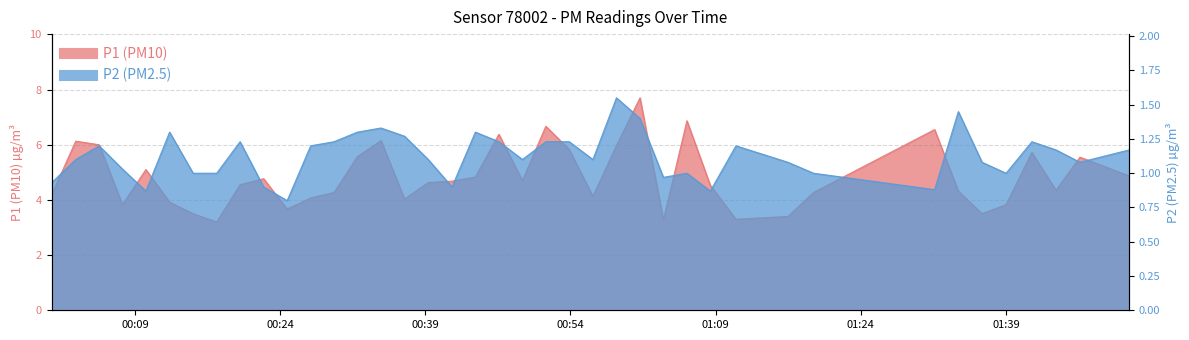

True or false: P2 and P1 intersect in this chart.

False